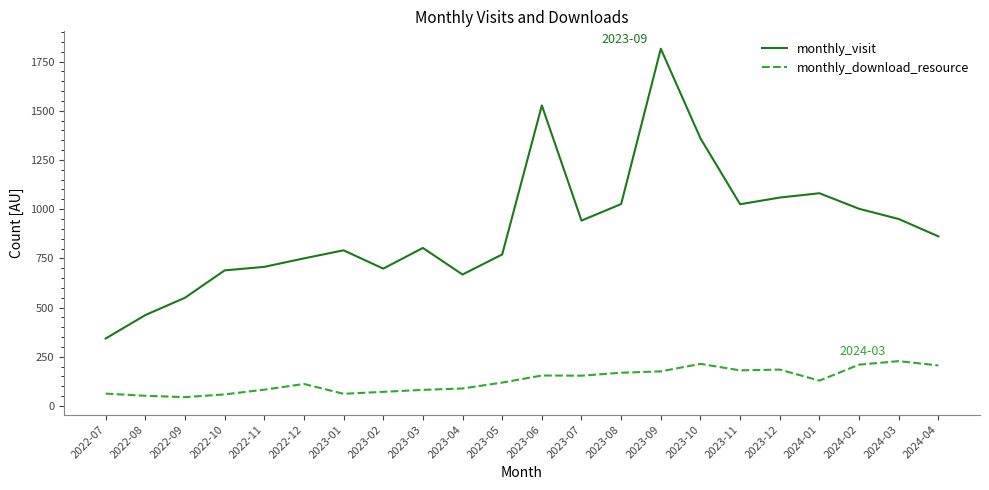

List the series in order of their overall mean, highest first.

monthly_visit, monthly_download_resource